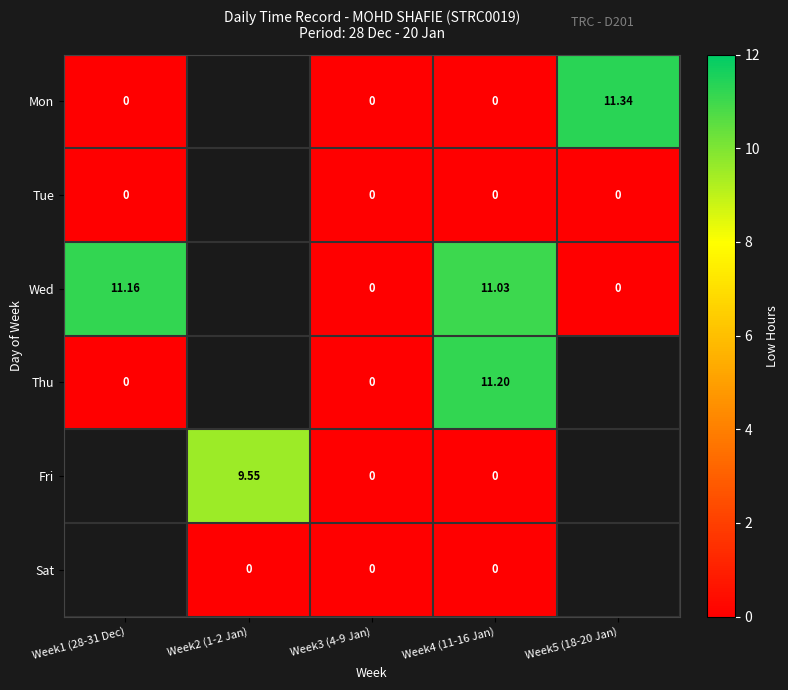

True or false: Mon has a value of 0.0 at Week4 (11-16 Jan).

True